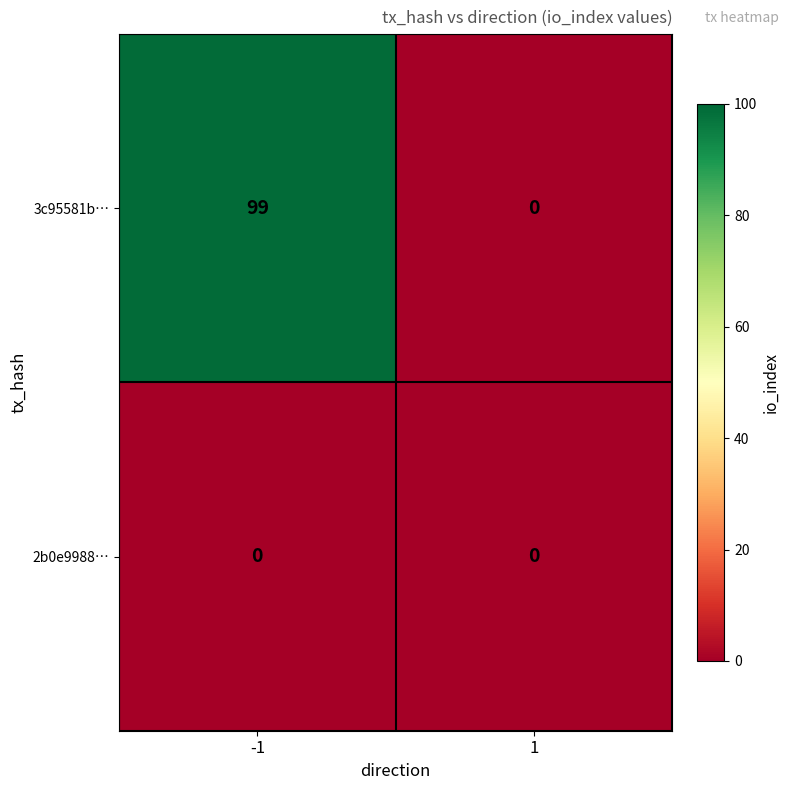

How many series are shown in this chart?

2